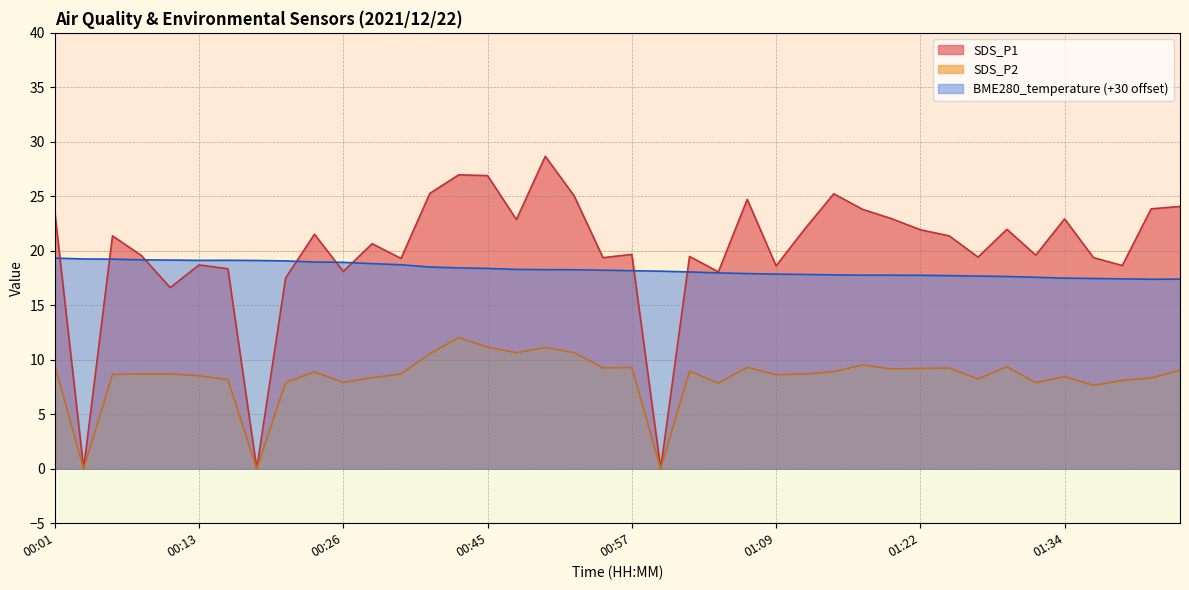

What position from the right is 01:22?

10